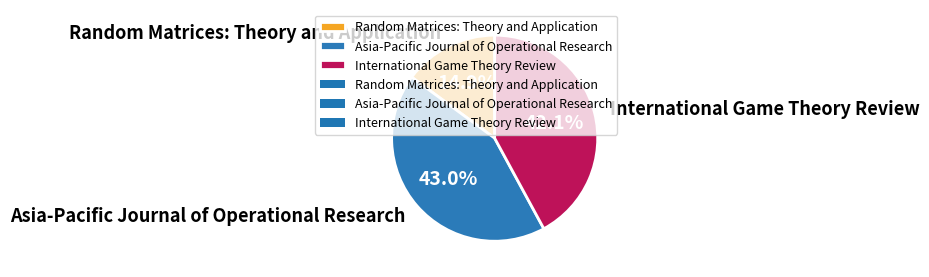

What is the ratio of the value at Asia-Pacific Journal of Operational Research to the value at International Game Theory Review?

1.0